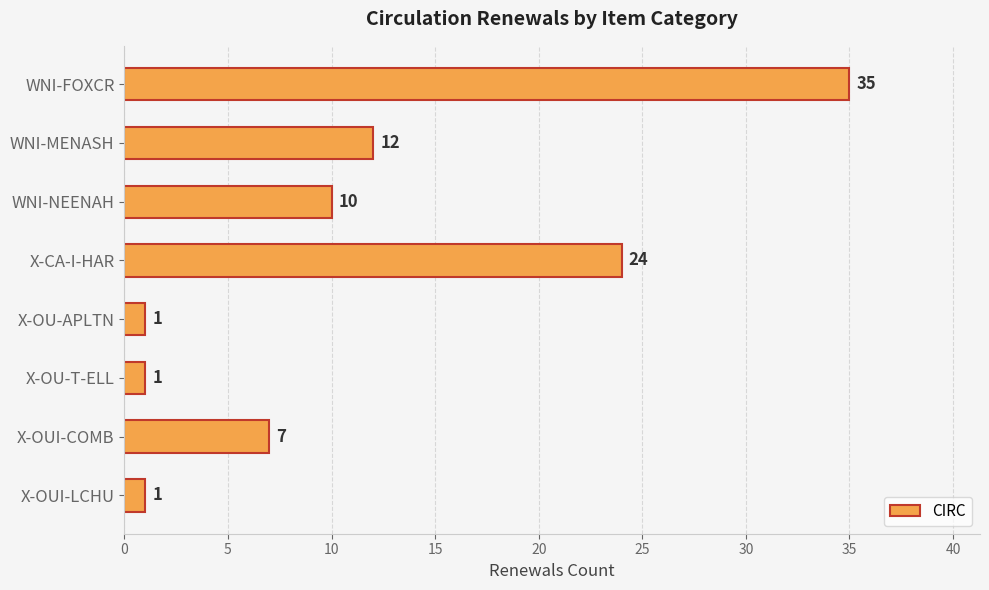

What is the label of the 4th bar from the top?

X-CA-I-HAR